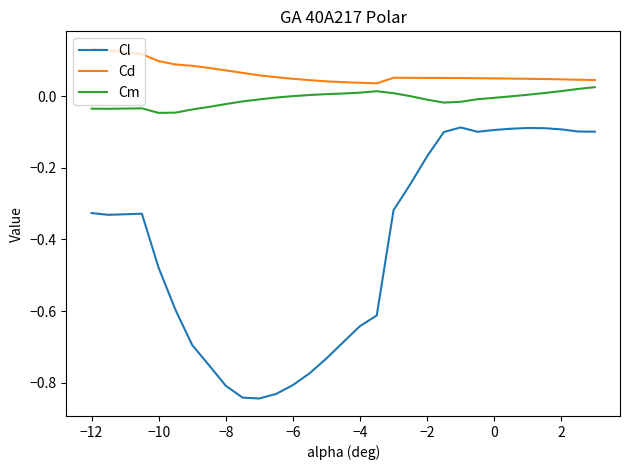

What are all the series names shown in the legend?

Cl, Cd, Cm